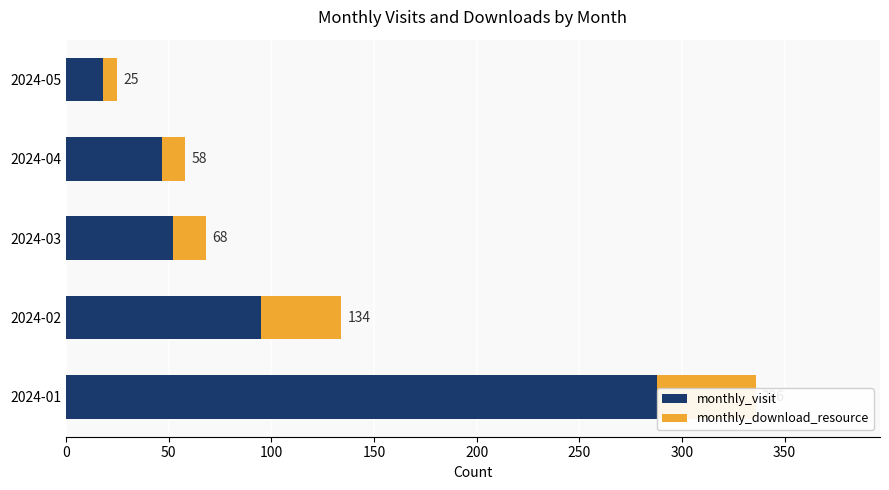

The value of monthly_visit at 2024-02 is 149. True or false?

False